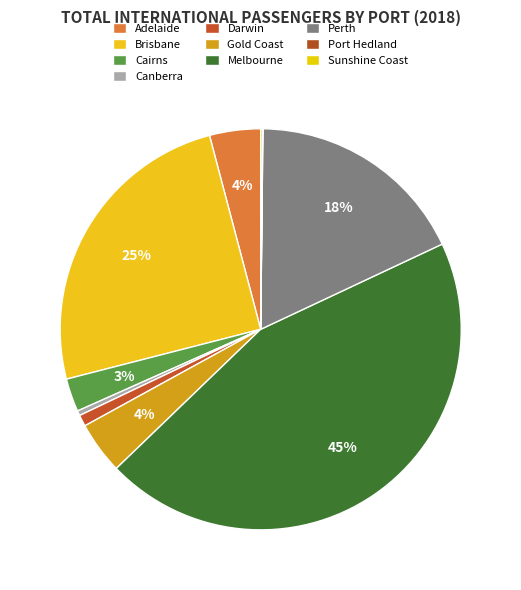

The Sunshine Coast slice represents 1% of the pie. True or false?

False